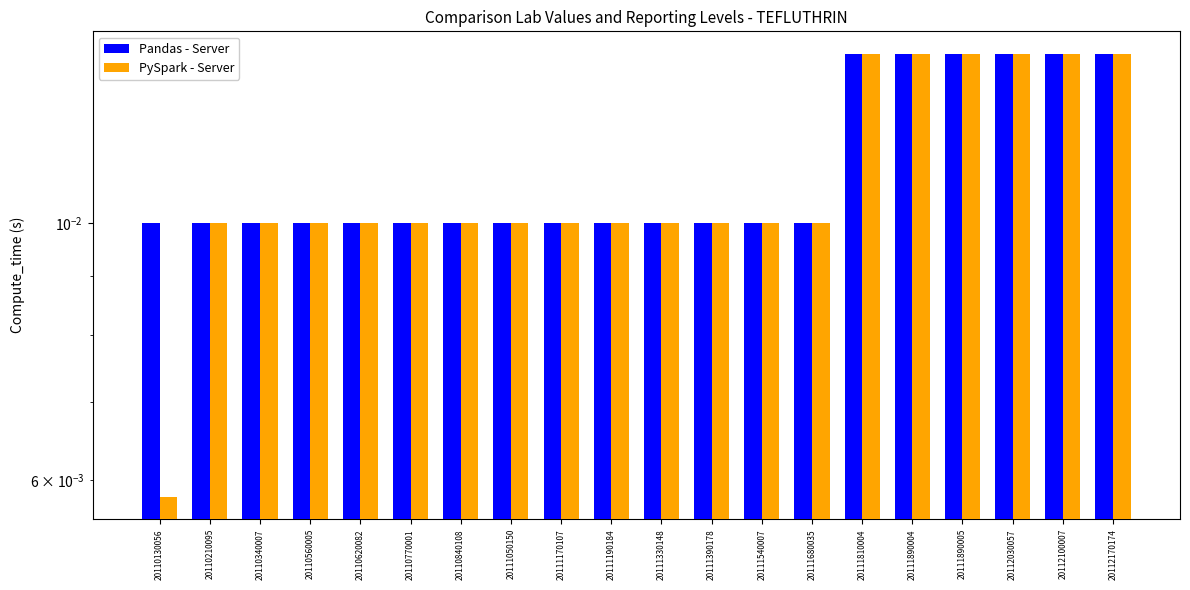

List the labels in order of PySpark - Server value, largest first.

20111810004, 20111890004, 20111890005, 20112030057, 20112100007, 20112170174, 20110210095, 20110340007, 20110560005, 20110620082, 20110770001, 20110840108, 20111050150, 20111170107, 20111190184, 20111330148, 20111390178, 20111540007, 20111680035, 20110130056